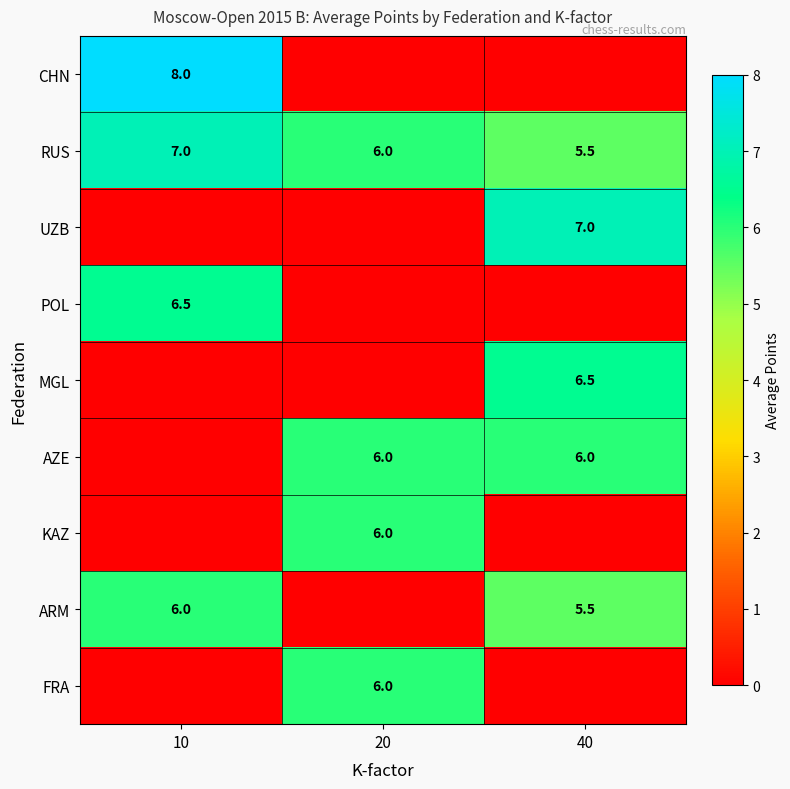

What is the difference between the maximum and minimum values in the RUS series?

1.5